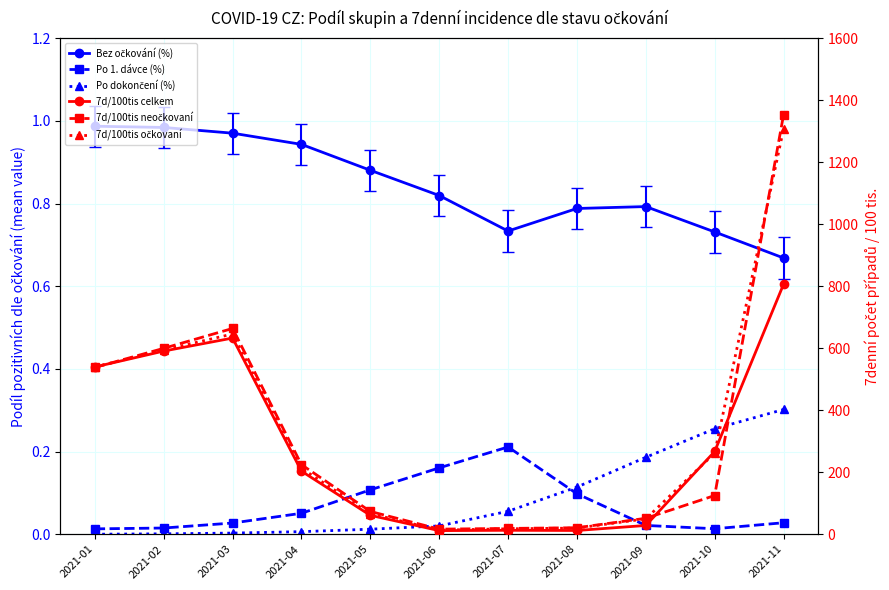

What is the difference between the highest and lowest values at 2021-03?

663.7